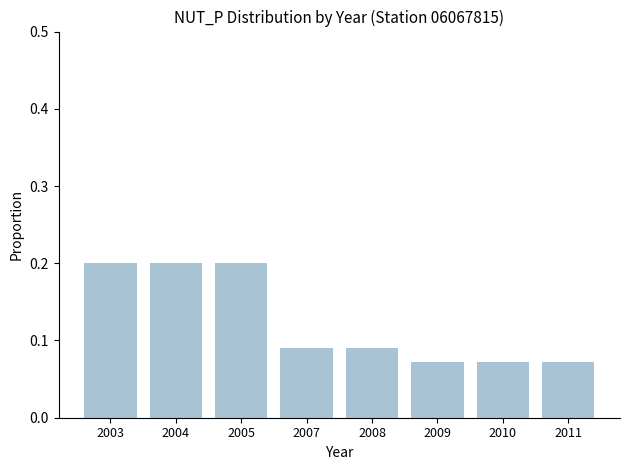

What is the value of the 3rd bar from the left?

0.2